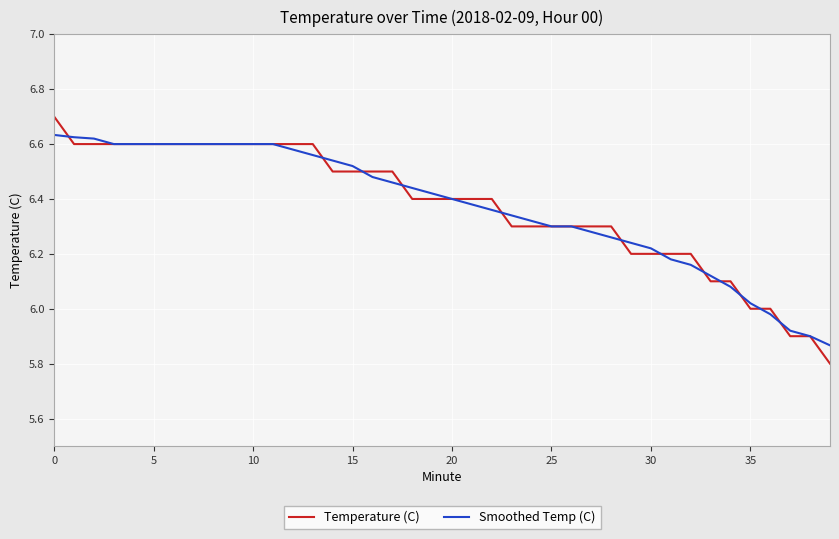

How many lines are shown in the chart?

2